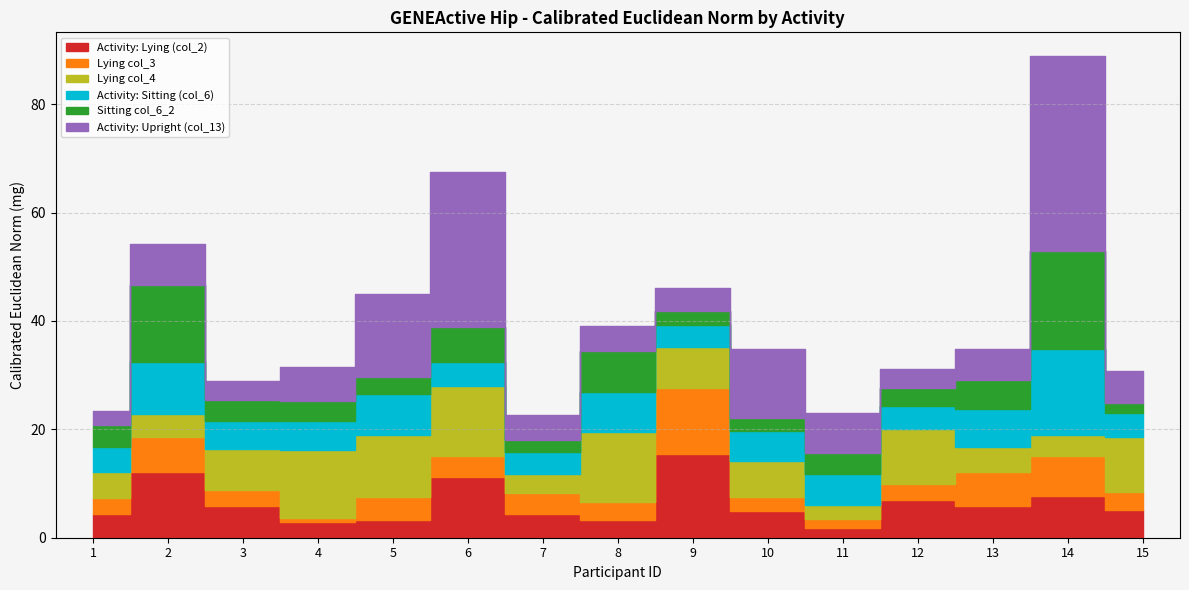

The value of Activity: Sitting (col_6) at 5 is 11.3. True or false?

False